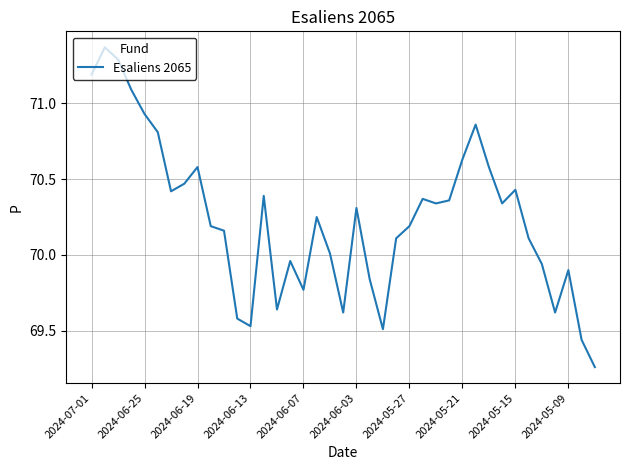

How many interior local valleys (lower than both neighbors) does the data have?

9